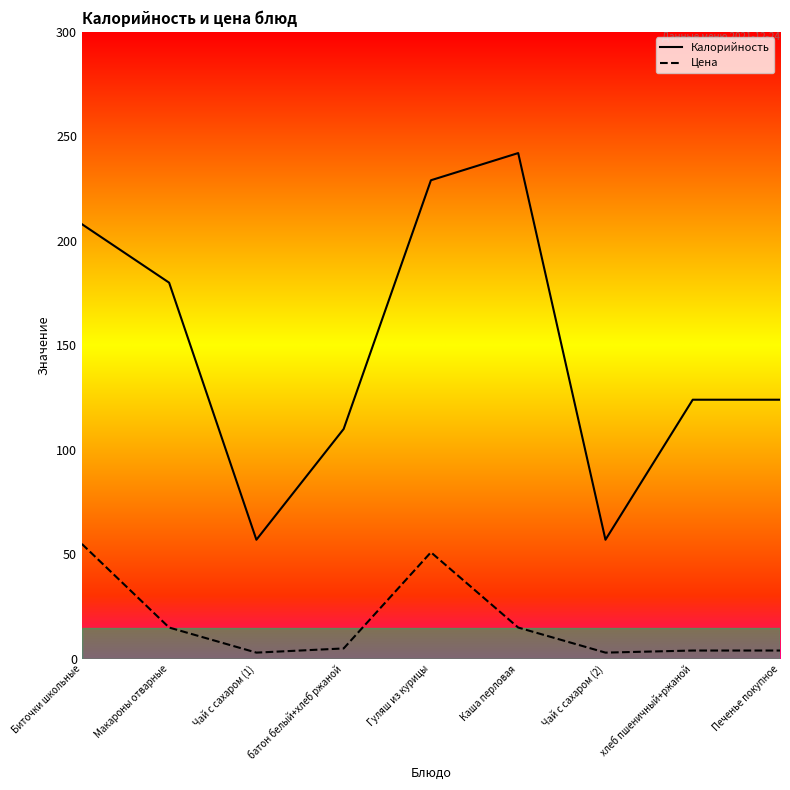

True or false: Калорийность and Цена cross at least once.

False